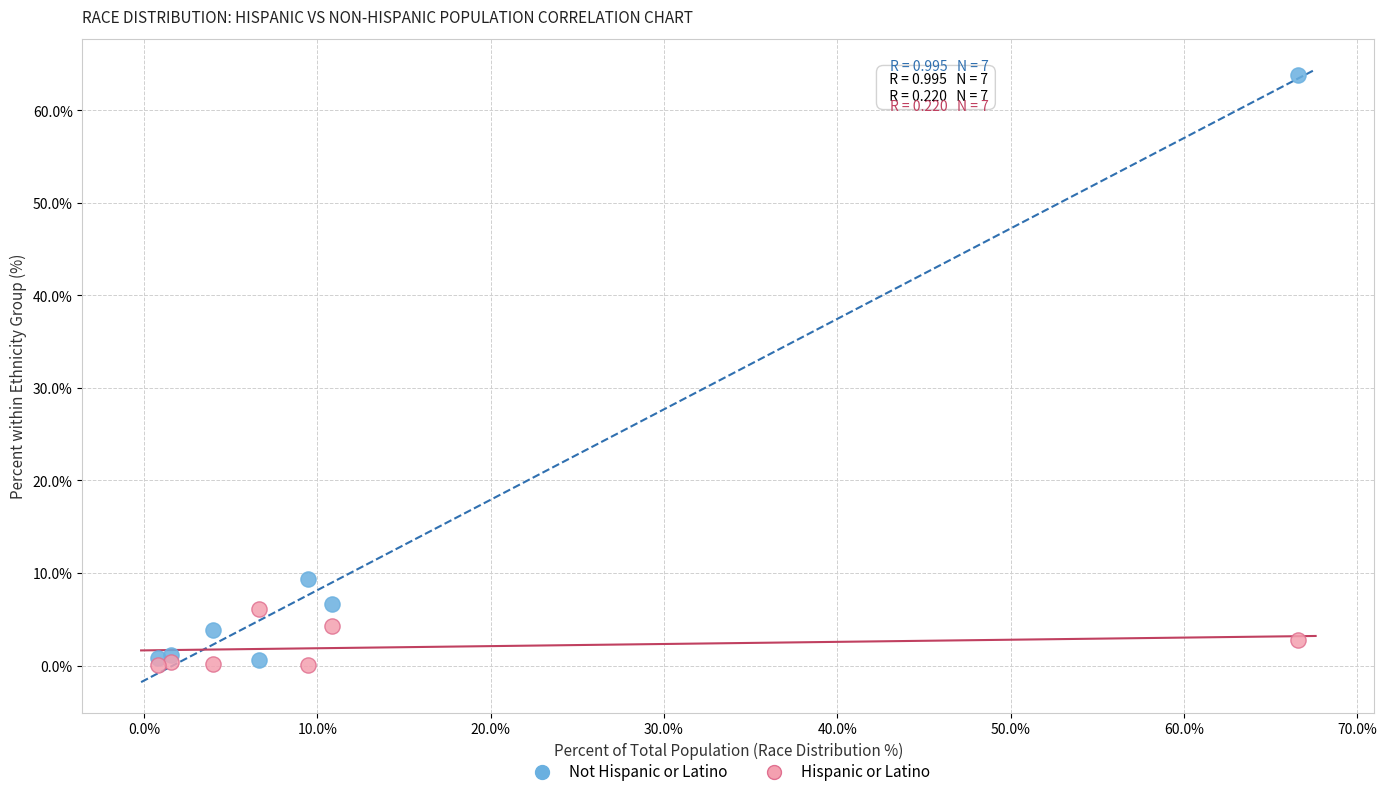

Across all series, what Y value is closest to 31?

9.4